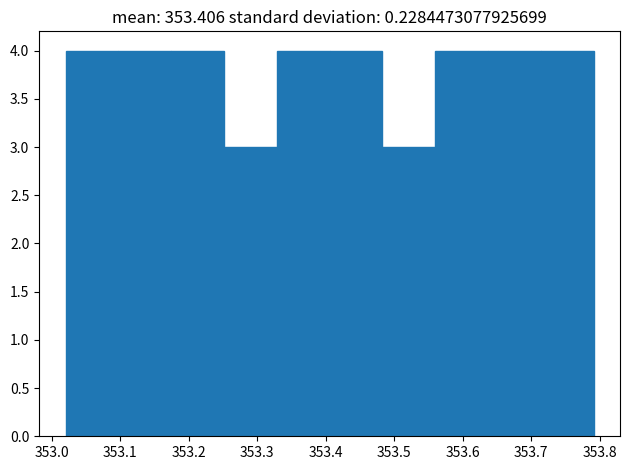

Reading left to right, list every bar in this chart as the range it spans on the x-axis followed by its height. Neither the bar edges nor the heights are printed on the chart, so give them approximately, as read against the axes.

353.02 to 353.10: 4
353.10 to 353.17: 4
353.17 to 353.25: 4
353.25 to 353.33: 3
353.33 to 353.41: 4
353.41 to 353.48: 4
353.48 to 353.56: 3
353.56 to 353.64: 4
353.64 to 353.71: 4
353.71 to 353.79: 4